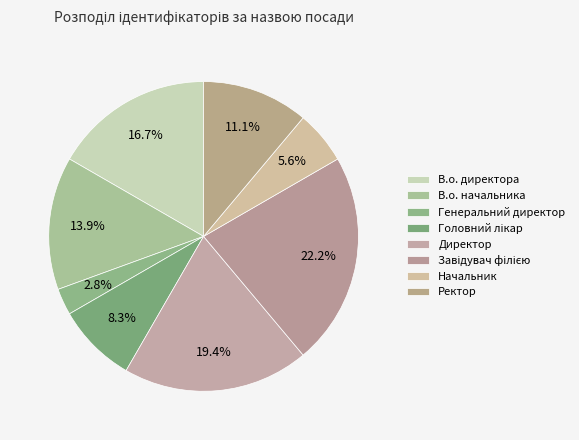

To the nearest percent, what is the average slice percentage?

12%